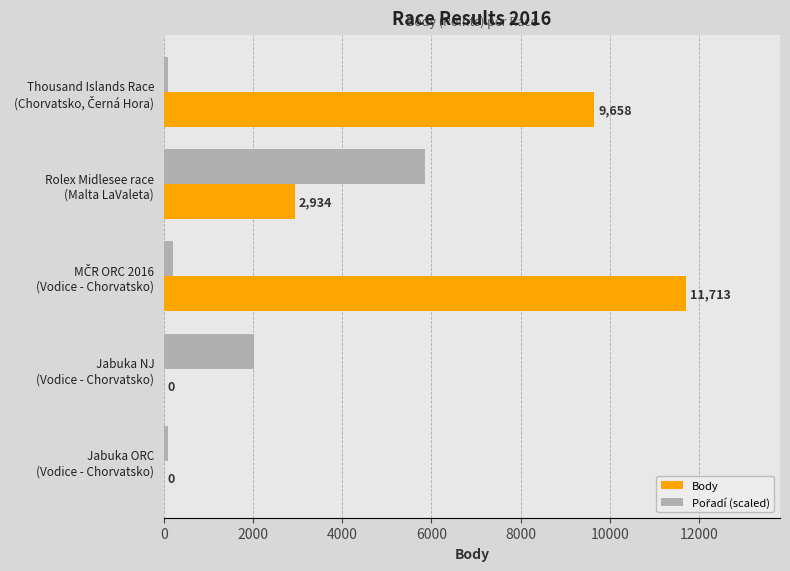

Which series has the largest total across all categories?

Body